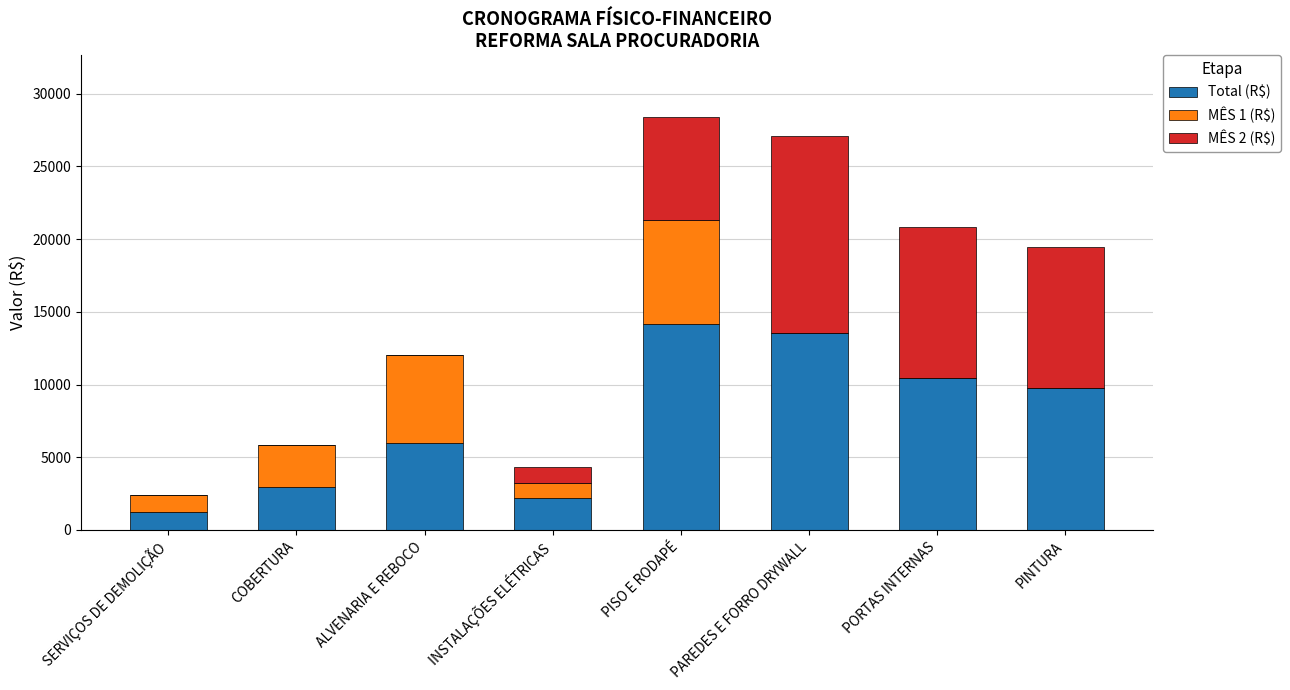

Where is Total (R$) nearest to the value 7698?

ALVENARIA E REBOCO